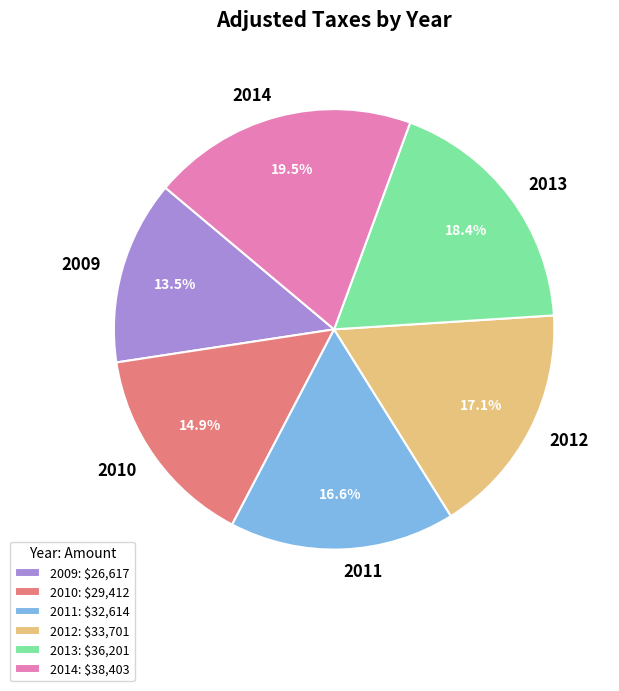

What portion of the pie excludes 2013?

81.6%